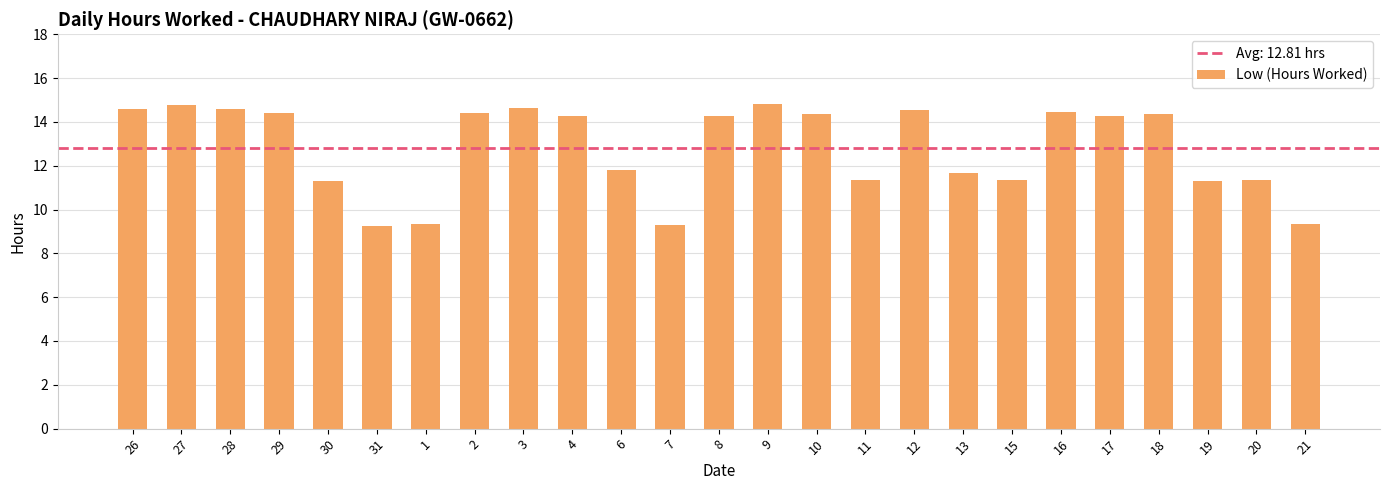

True or false: the data shows 11.3 at 15.

True